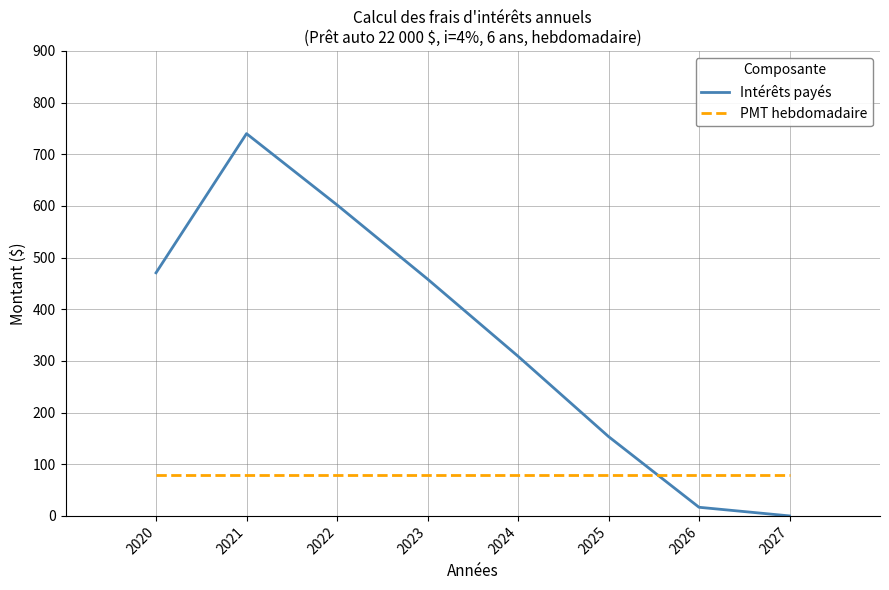

The Intérêts payés series shows 458.5 at 2023. True or false?

True